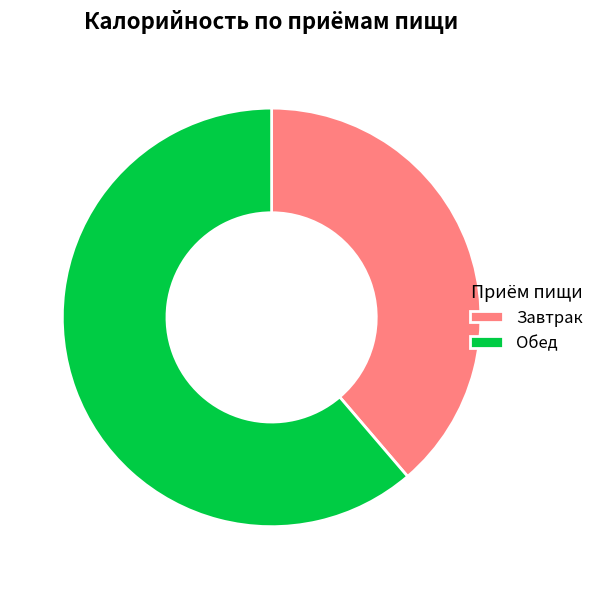

Does any single category account for the majority?

Yes